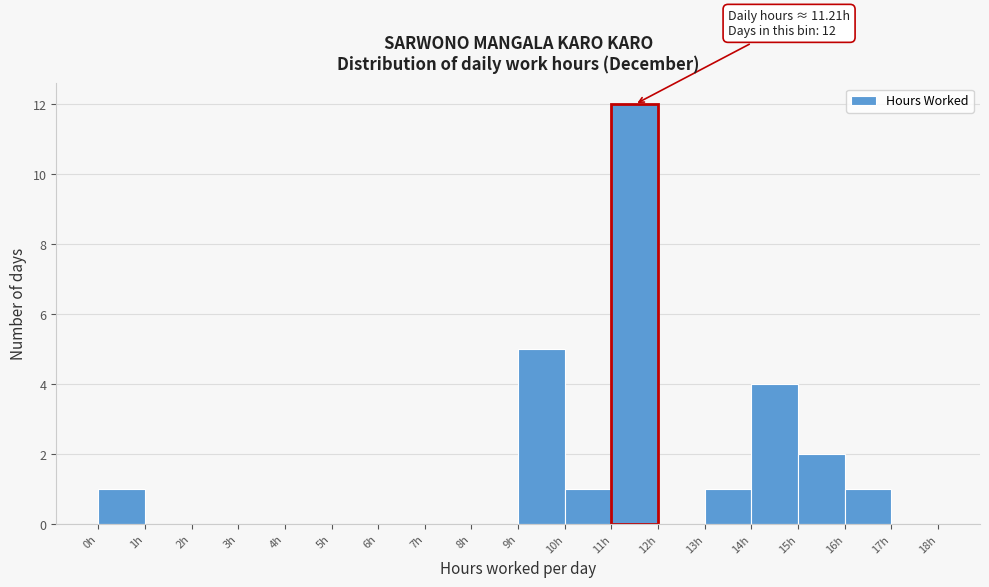

Which range on the x-axis has the tallest bar?

11 to 12